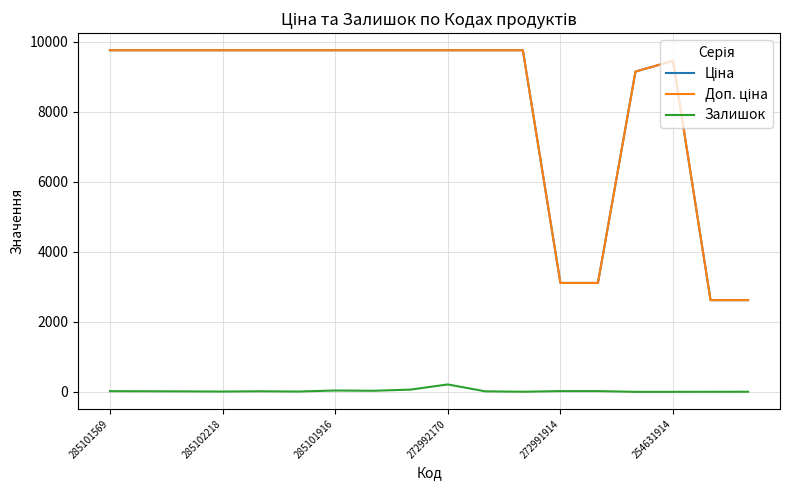

True or false: Ціна has more than 0 interior local peaks.

True